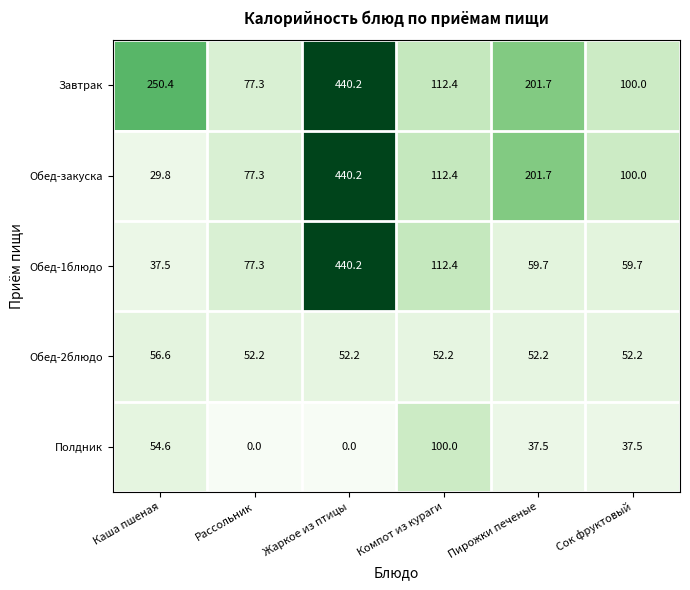

Which series has the largest range (max minus min)?

Обед-закуска